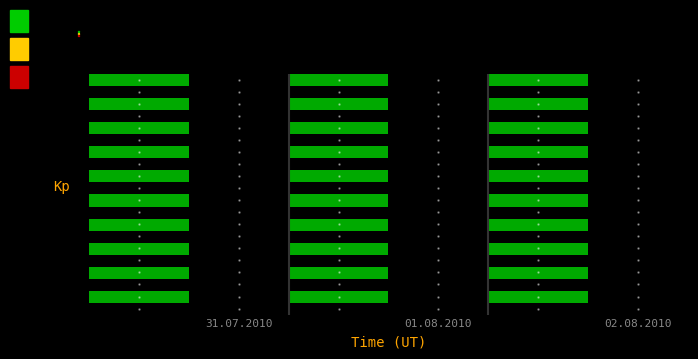

At how many categories does at least one series exceed 84?

3